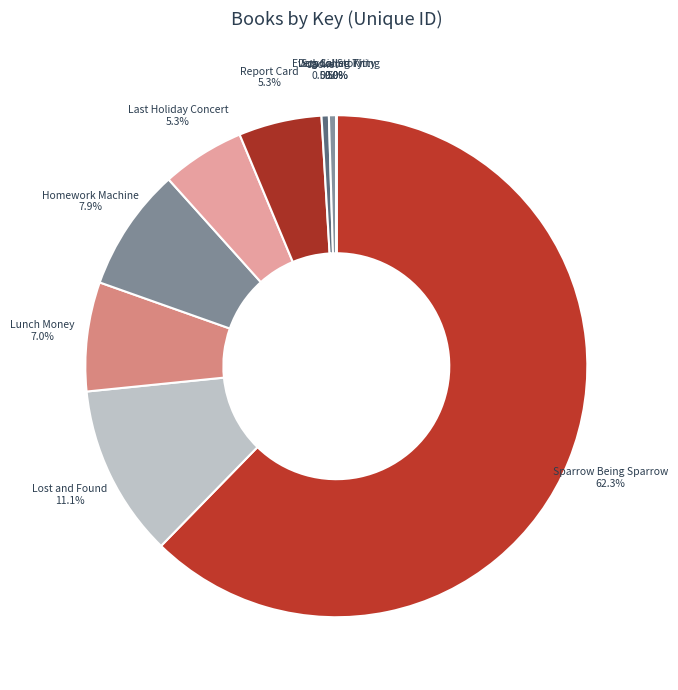

What percentage is NOT represented by Jacket?

99.5%